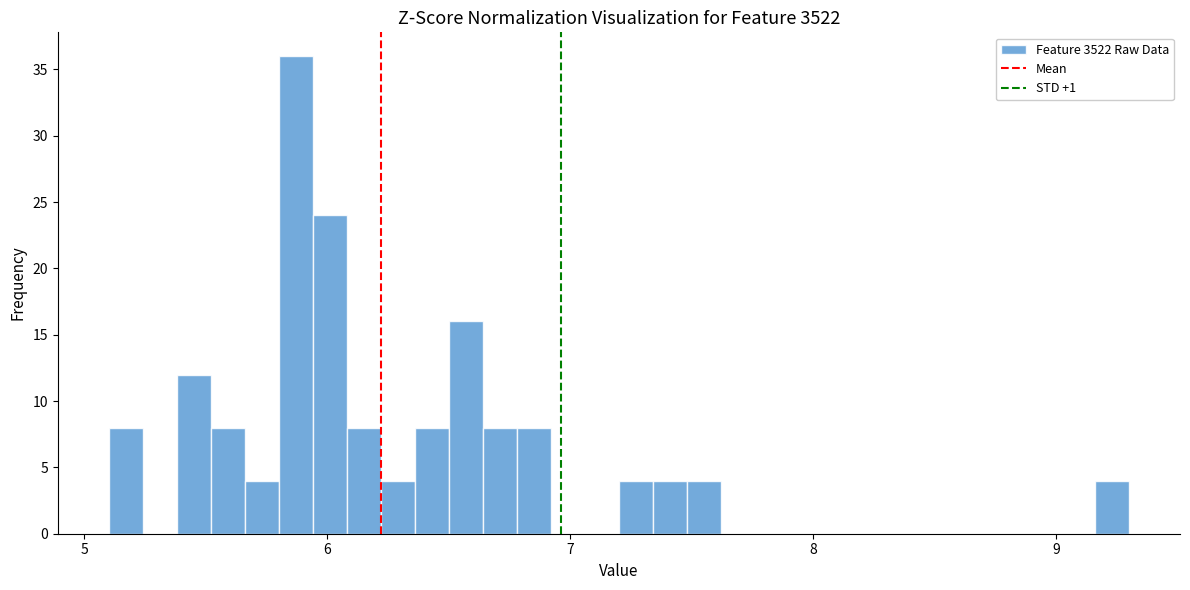

Around what value on the x-axis is the tallest bar? Give the approximate position of its centre, as read against the axis.

5.9